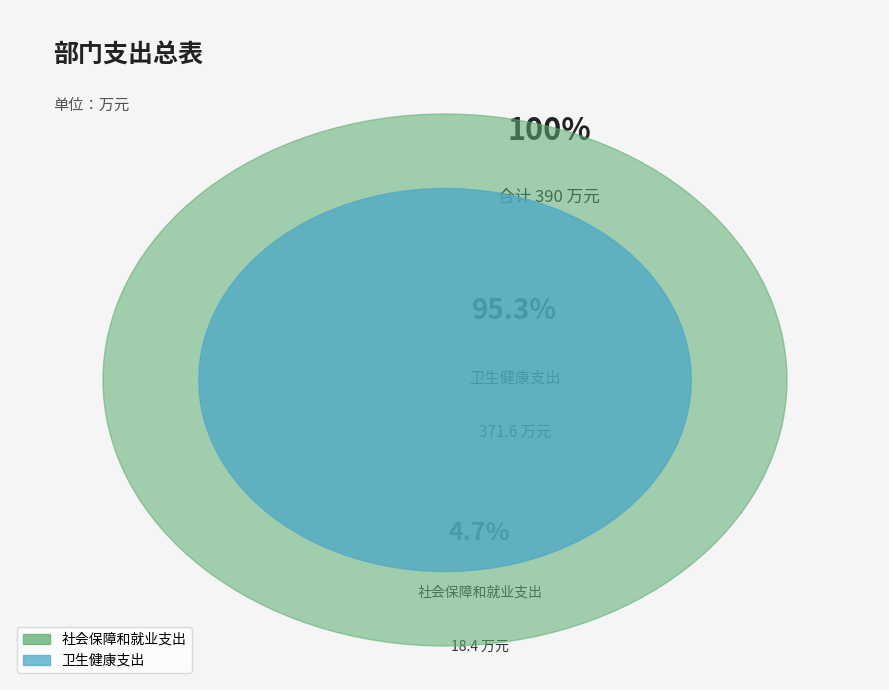

To the nearest percent, what is the average slice percentage?

50%